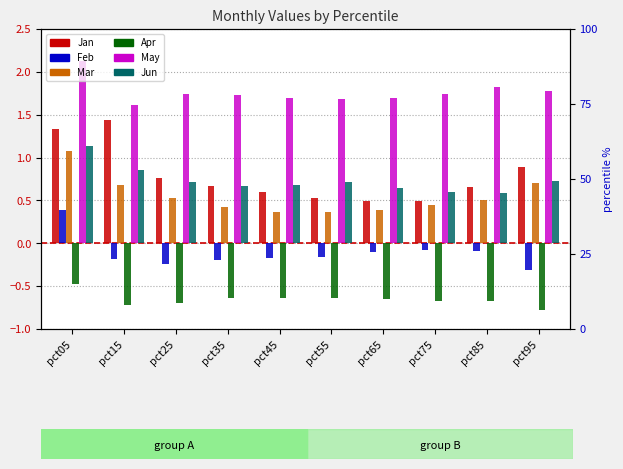

How many groups of bars are there?

10